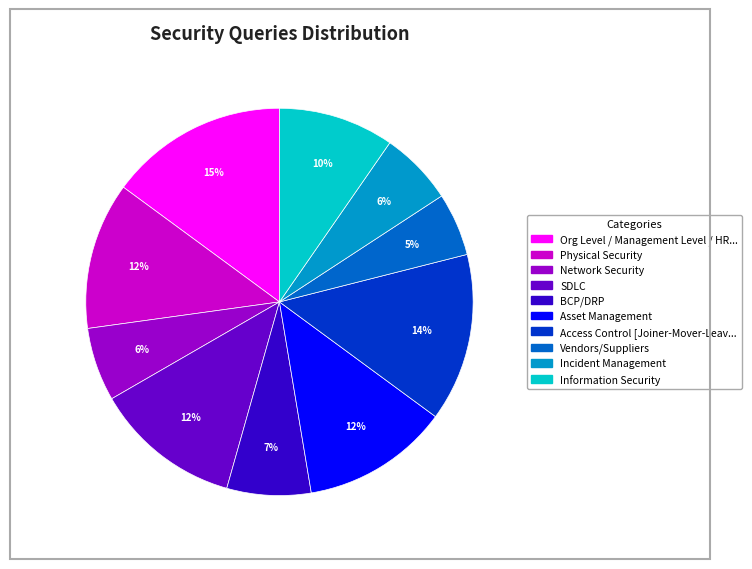

To the nearest percent, what is the difference between the largest and smallest slice percentages?

10%